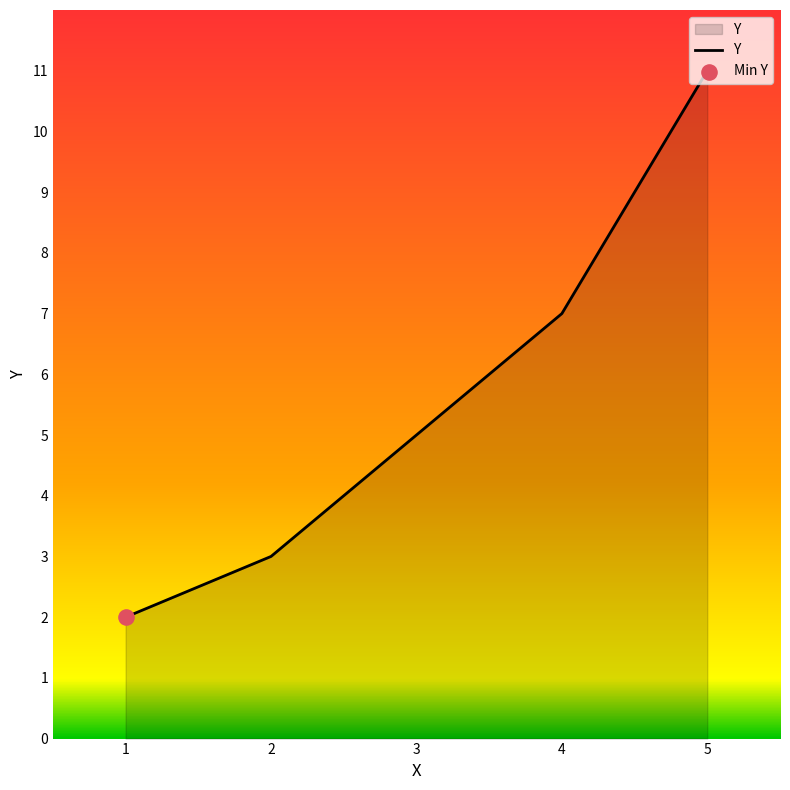

What is the change in value from 1 to 3?

+3